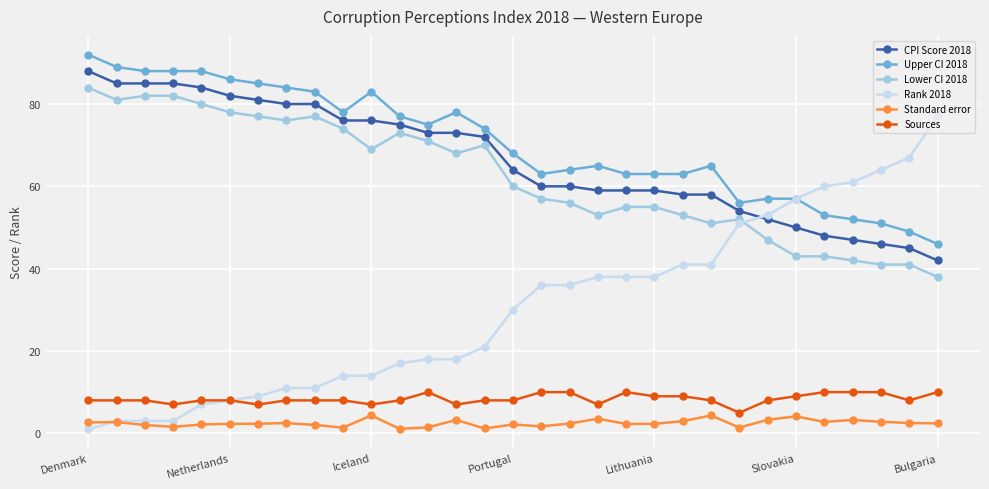

What is the maximum value shown in the chart?

92.0